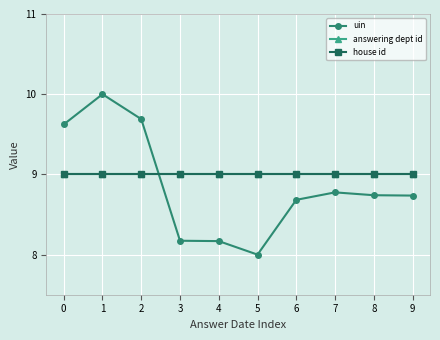

Rank the categories by uin value from highest to lowest.

1, 2, 0, 7, 8, 9, 6, 3, 4, 5